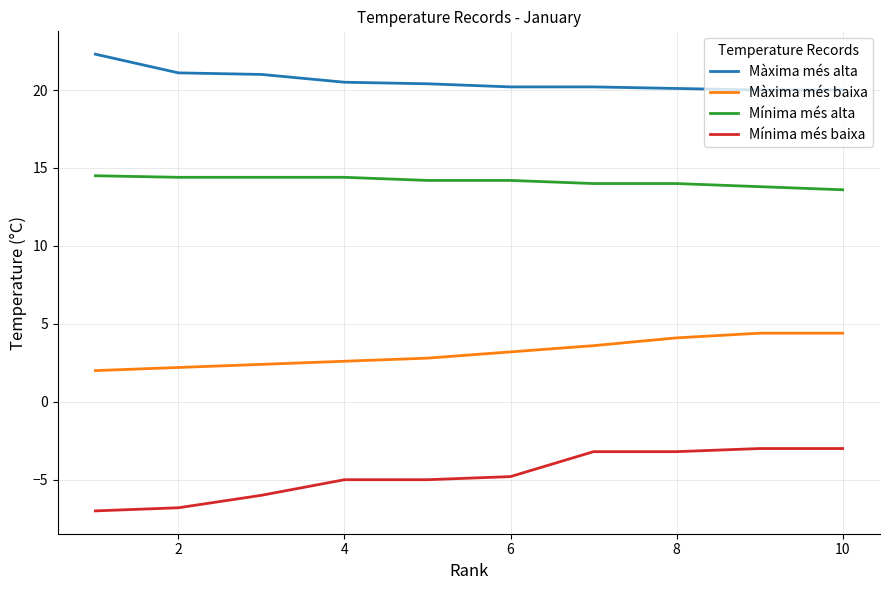

Does the chart display data point markers on the line(s)?

No